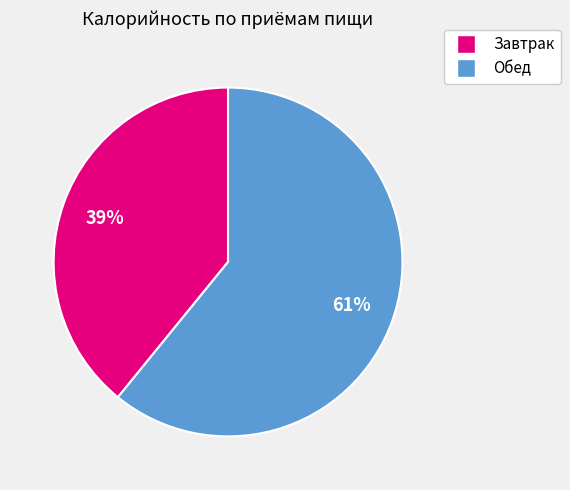

Between Обед and Завтрак, which is larger?

Обед